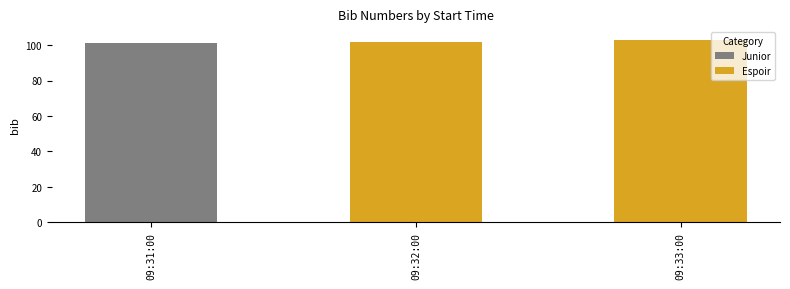

What is the sum of all Espoir values?

205